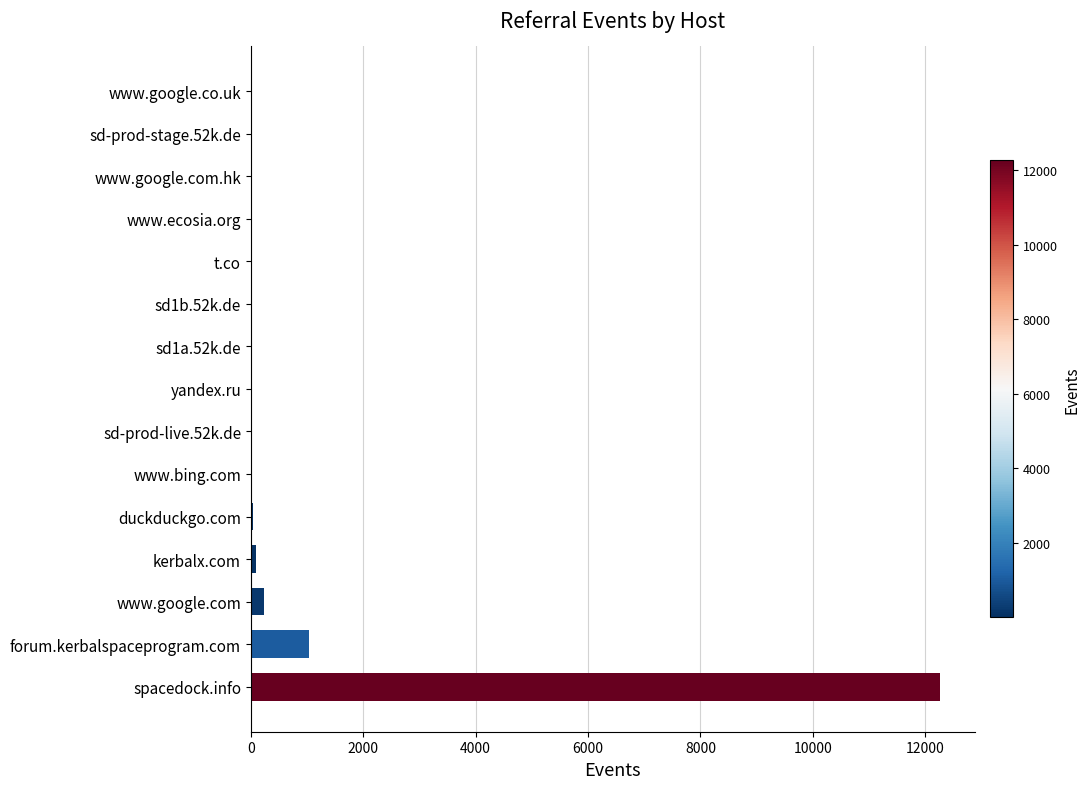

Where is the data nearest to the value 6135?

forum.kerbalspaceprogram.com